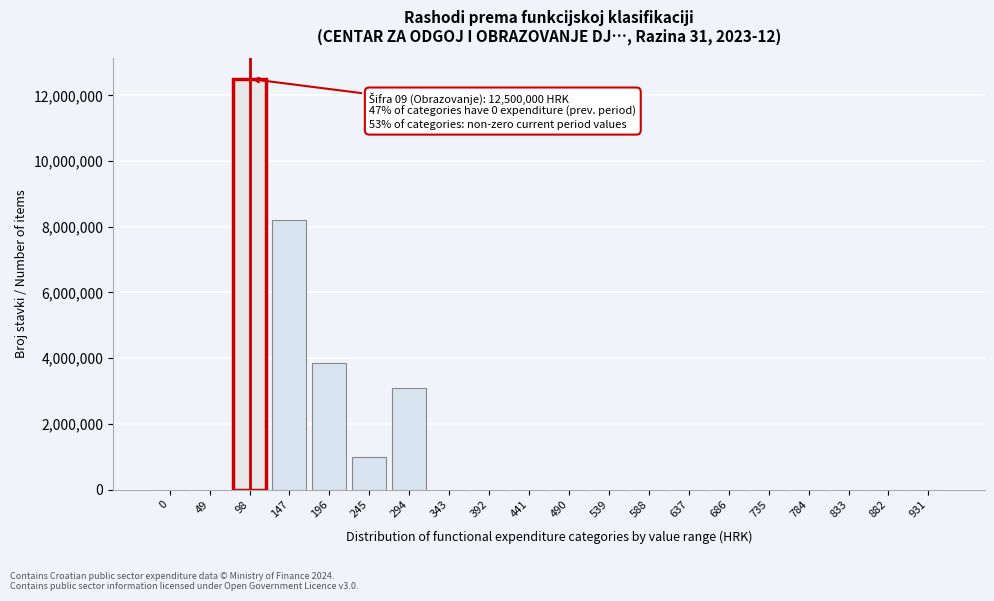

Reading left to right, transcribe all the data shown in this chart.

0=0	49=0	98=12500000	147=8200000	196=3845210	245=980000	294=3100000	343=0	392=0	441=0	490=0	539=0	588=0	637=0	686=0	735=0	784=0	833=0	882=0	931=0